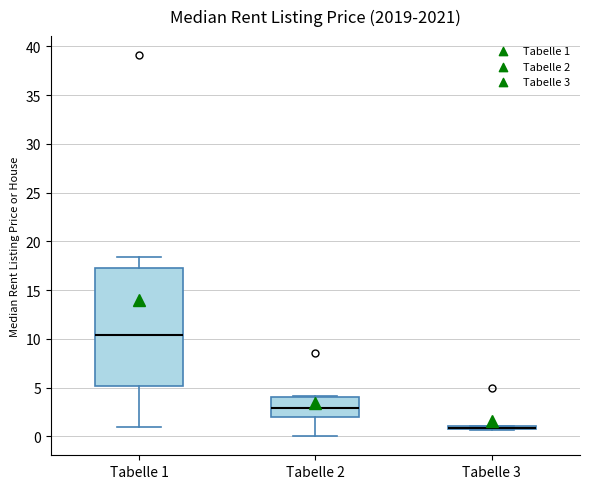

Where does the median line of the box for Tabelle 2 sit on the y-axis? The values are not printed on the chart, so give them approximately, as read against the axis.

3.0